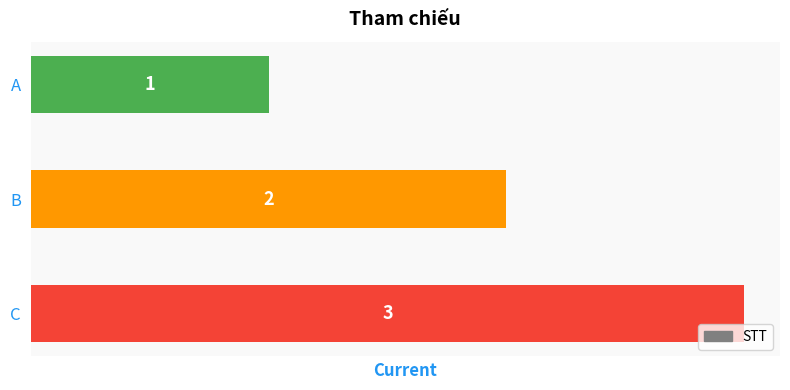

What is the change in value from A to B?

+1